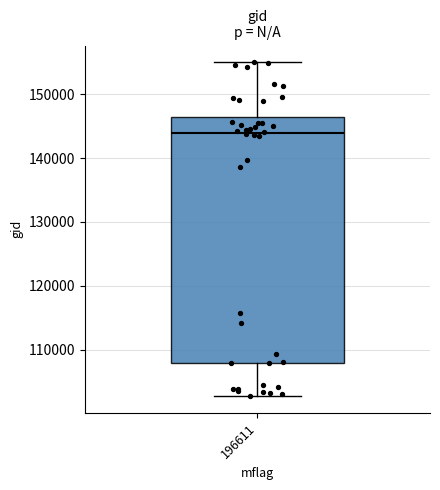

Transcribe this box plot: give where the median line is, the range the box spans, and where the two whiskers end, as read against the y-axis. The values are not printed on the chart, so give them approximately, as read against the axis.

median 144000, box 108000 to 146000, whiskers 103000 to 155000